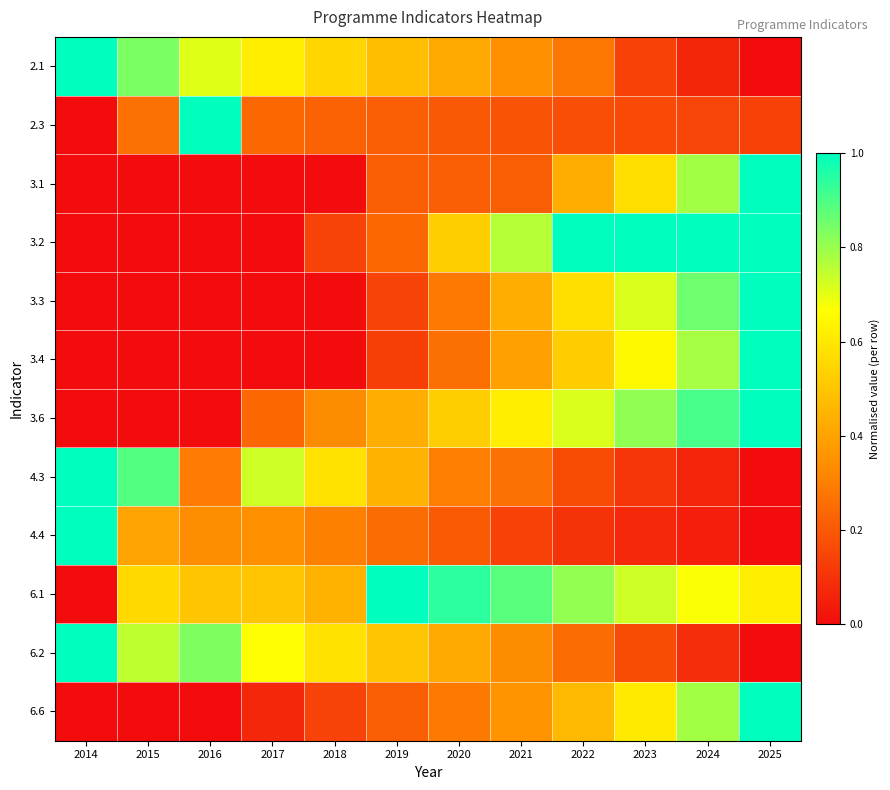

Between 2017 and 2020, which series saw the biggest shift?

3.2